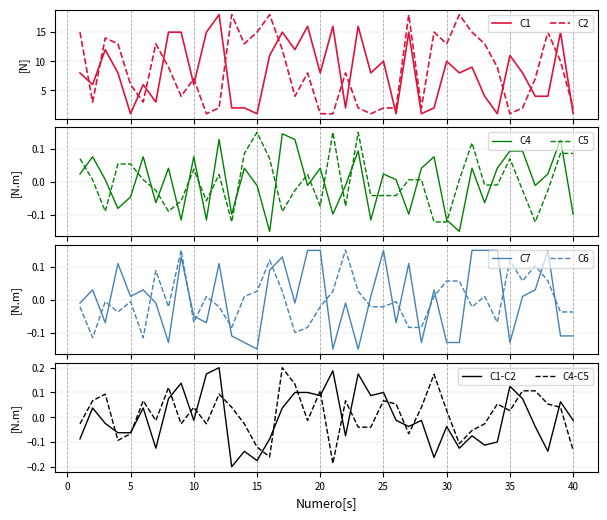

Where do C7 and C6 first cross each other?

2 and 3